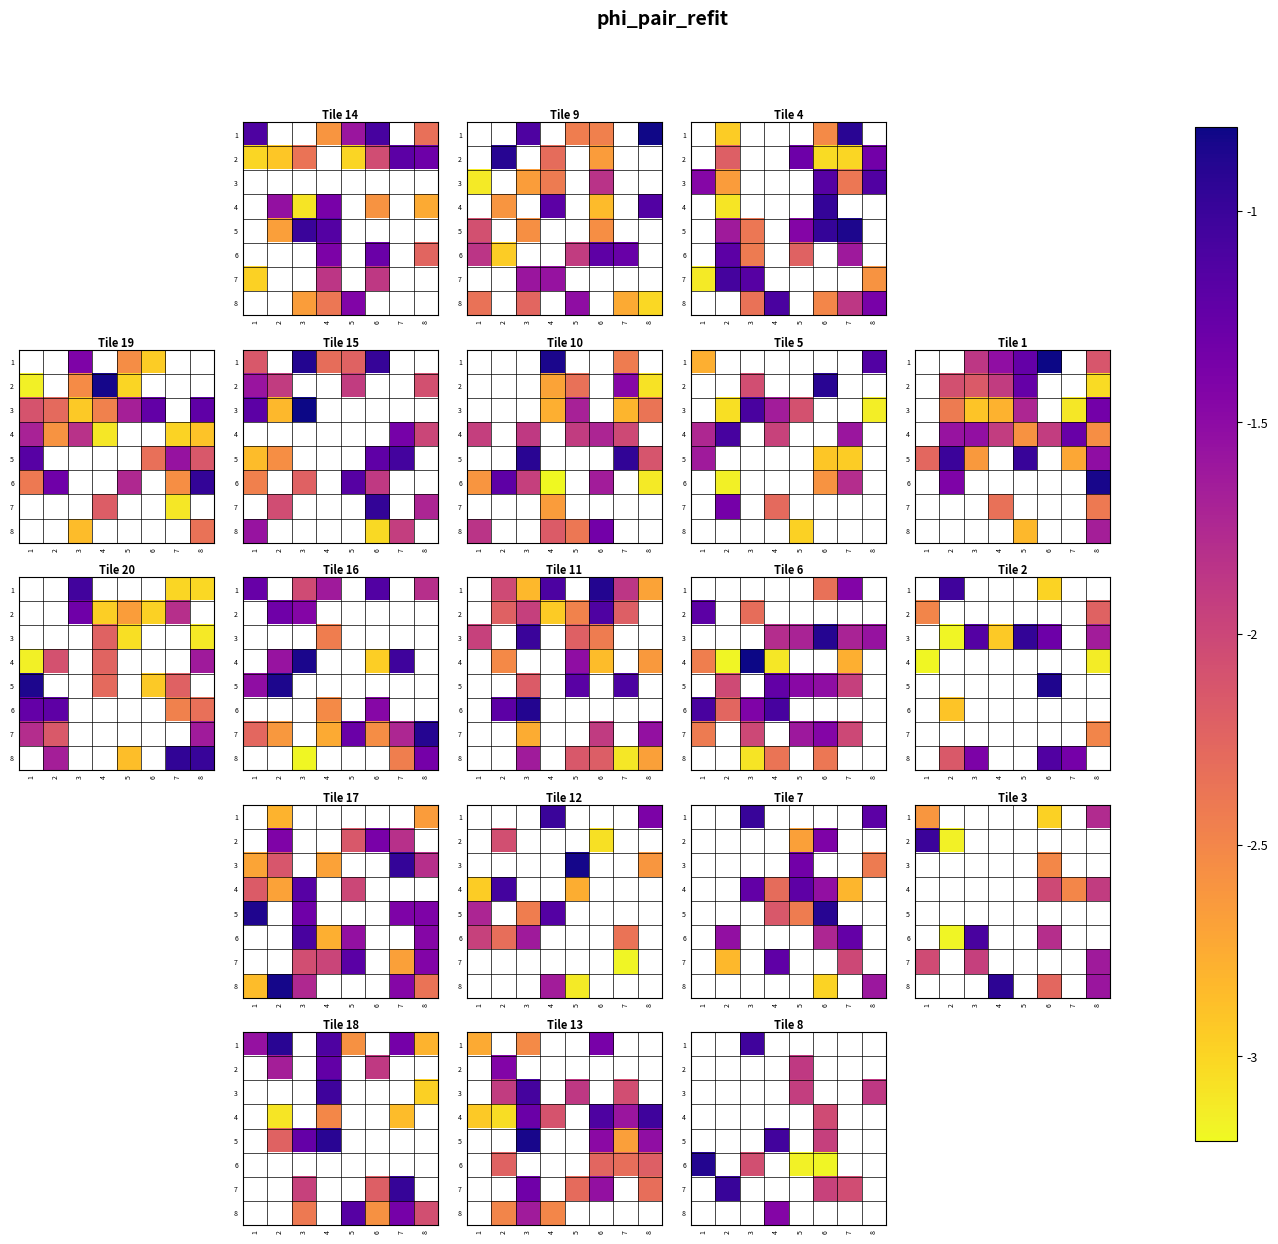

List the labels in order of 3 value, smallest first.

1, 2, 3, 4, 5, 6, 7, 8